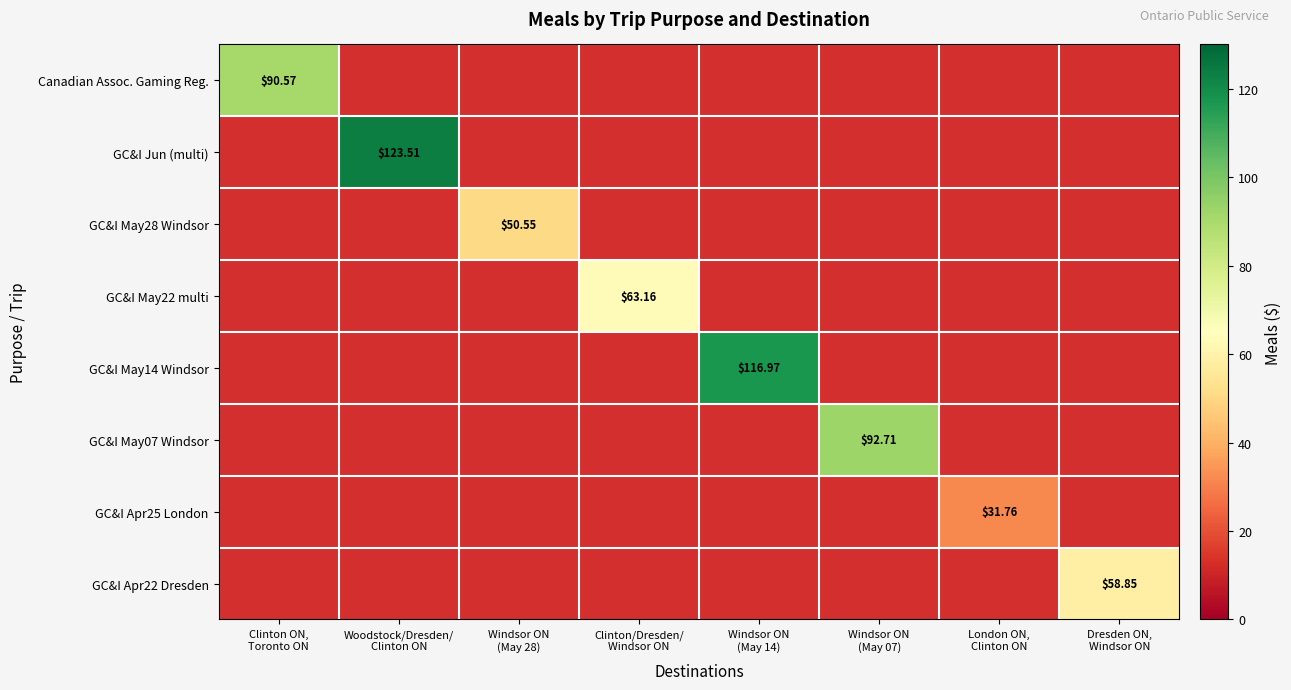

How many positive values does the GC&I May22 multi series have?

1